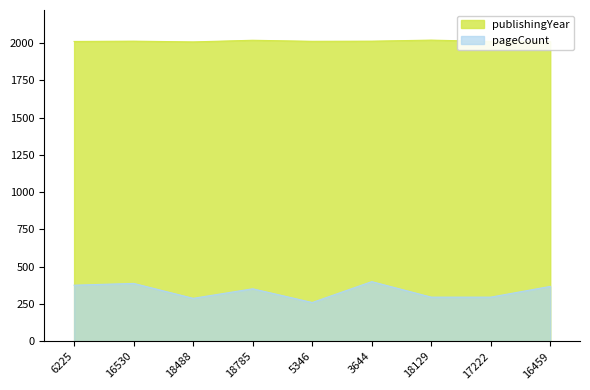

The value of publishingYear at 18129 is 3006. True or false?

False